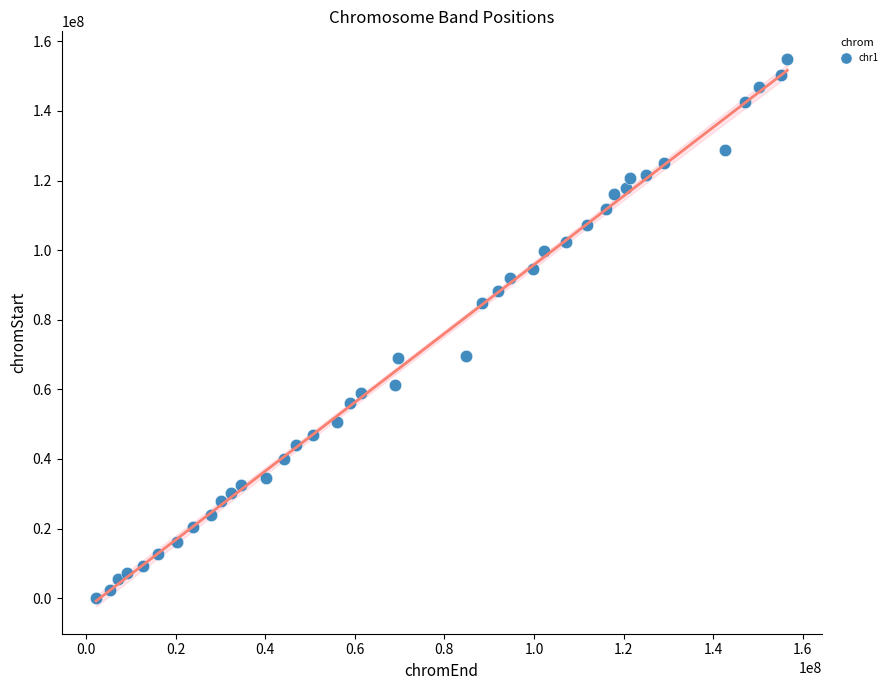

What is the range of Y values (max minus min)?

155000000